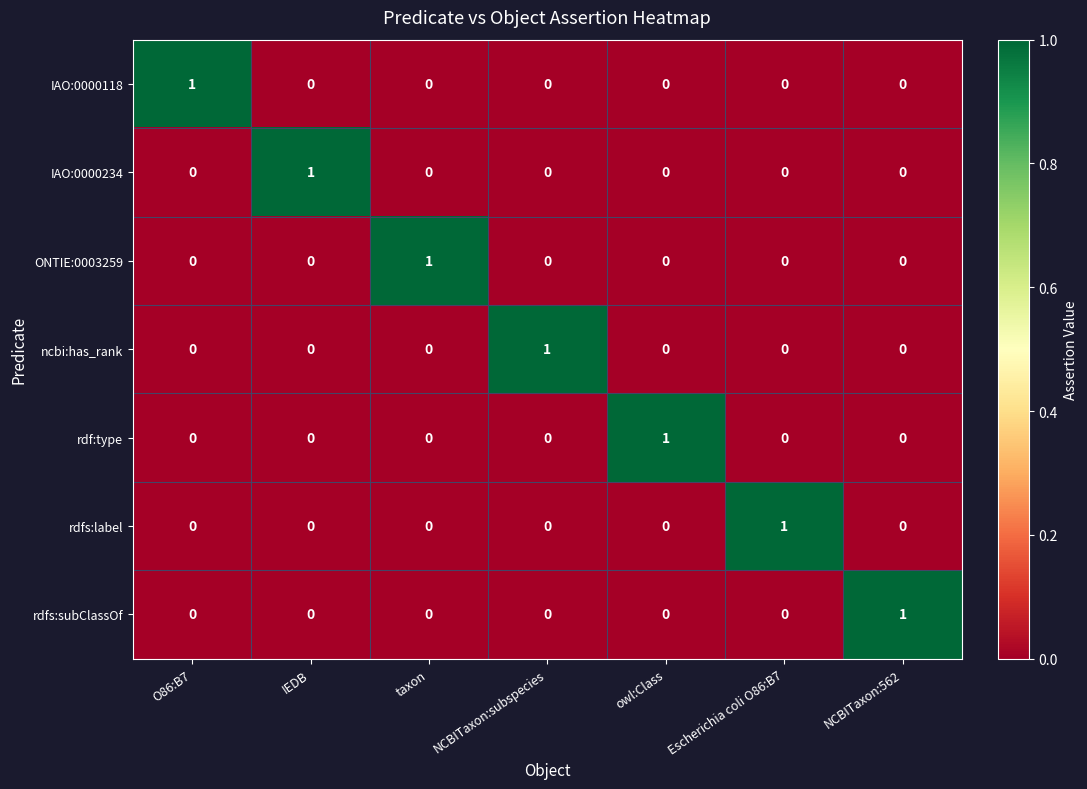

True or false: ONTIE:0003259 has a value of 1 at NCBITaxon:562.

False